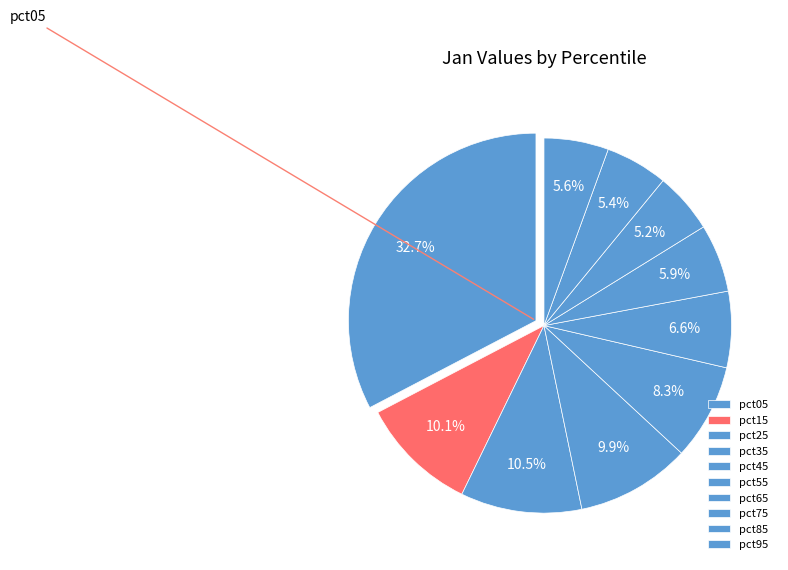

Is pct15 the majority of the pie?

No